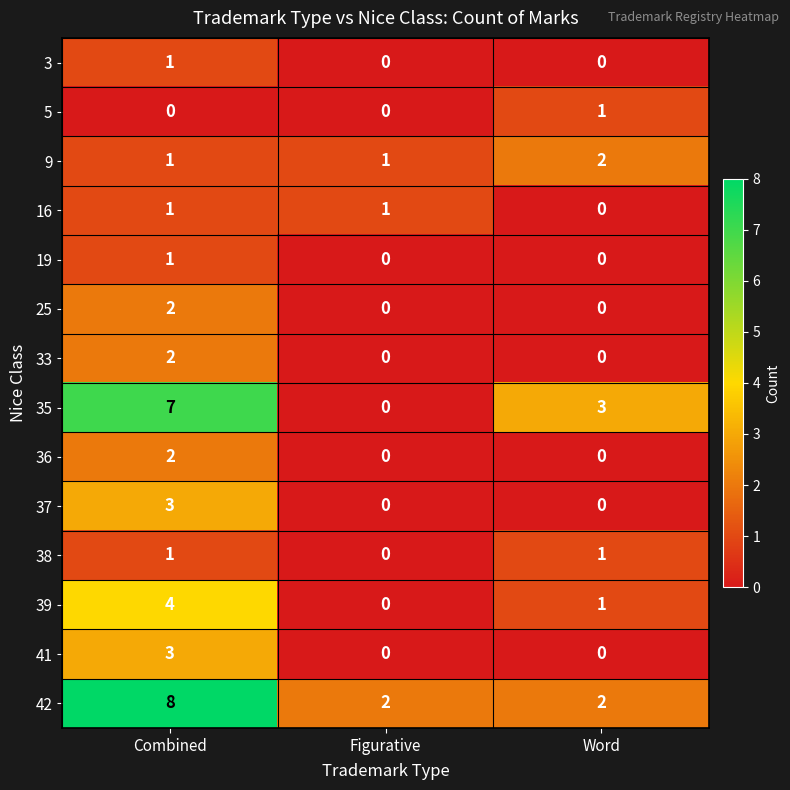

At which category is the sum across all series the highest?

Combined